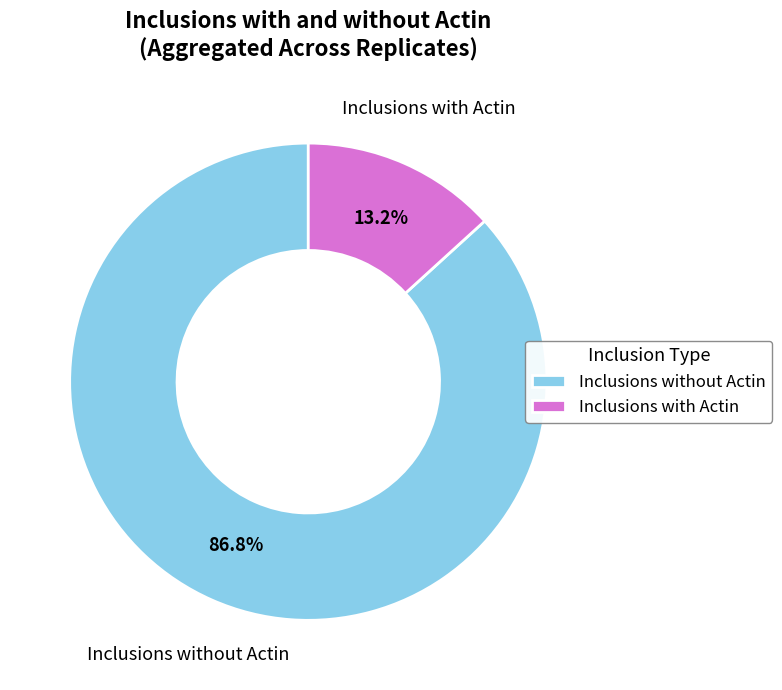

Does Inclusions without Actin account for over 50% of the chart?

Yes